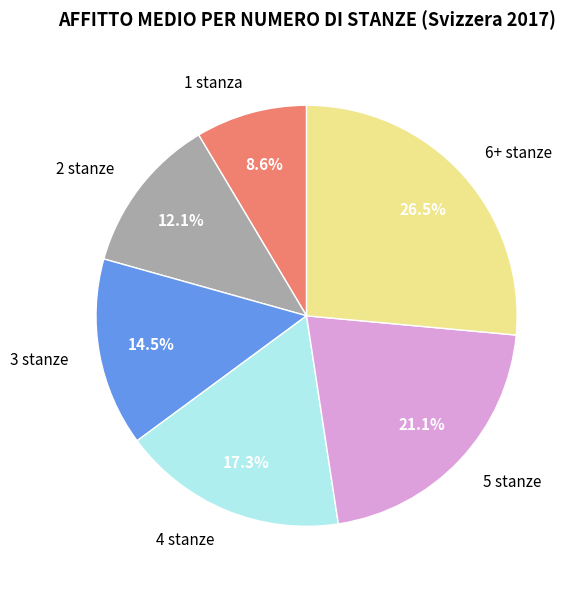

Does any single category account for the majority?

No